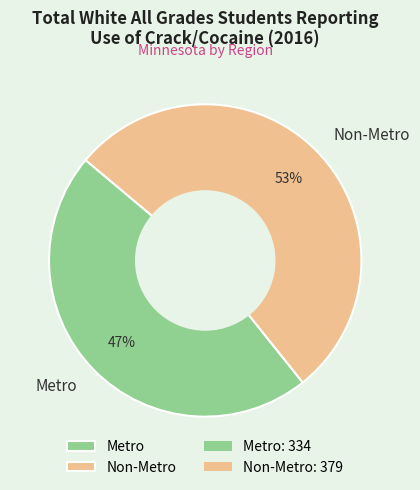

To the nearest percent, what is the difference between the largest and smallest slice percentages?

6%